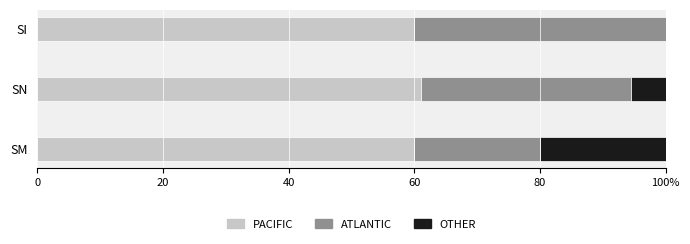

What is the sum of all ATLANTIC values?

93.3